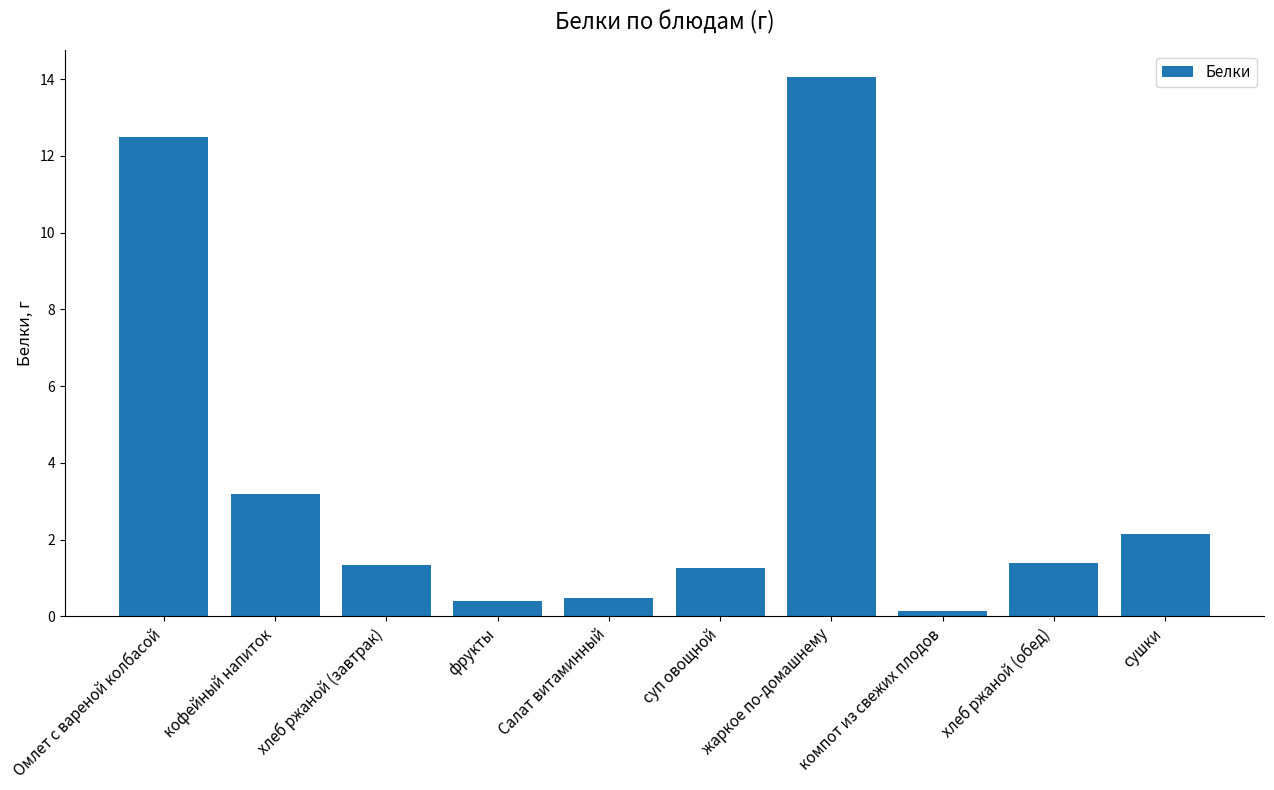

Is it true that the value at фрукты is 0.4?

True